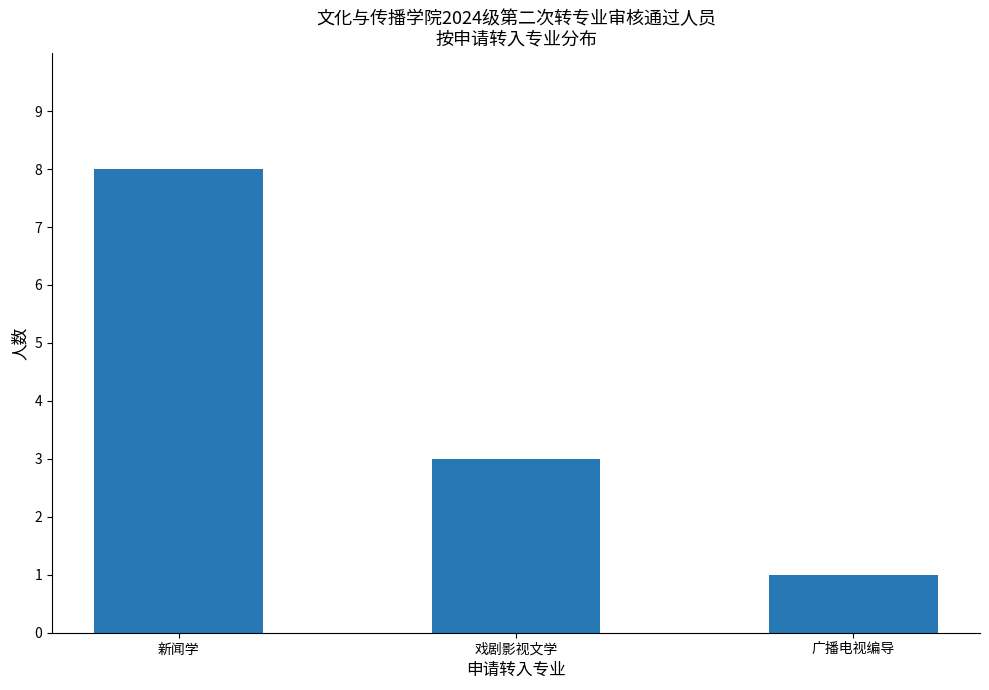

How many distinct data groups are displayed?

1